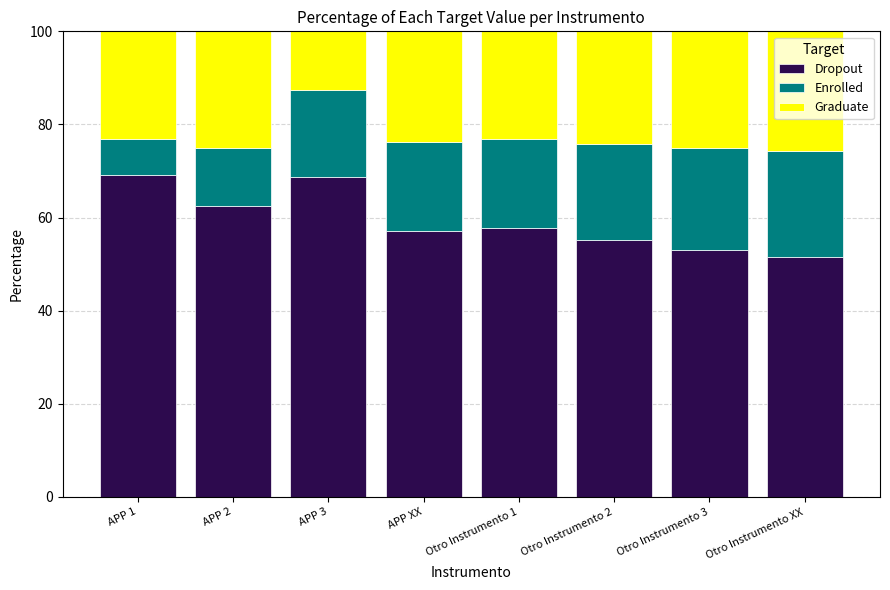

What is the minimum value for Dropout?

51.4